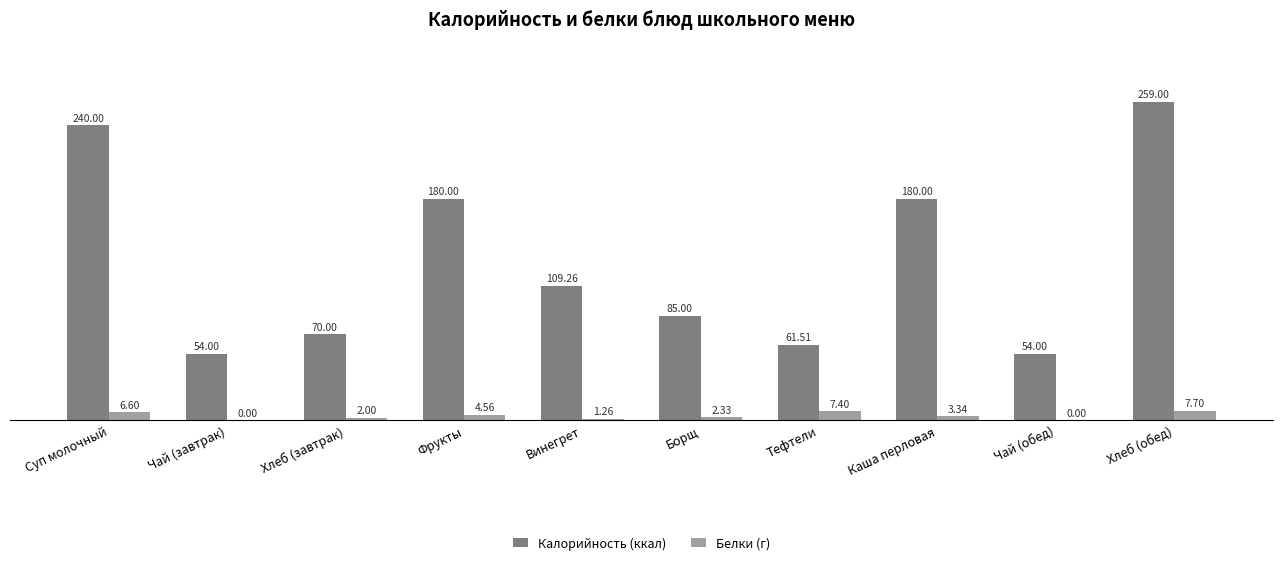

Which category has the highest value in the Калорийность (ккал) series?

Хлеб (обед)